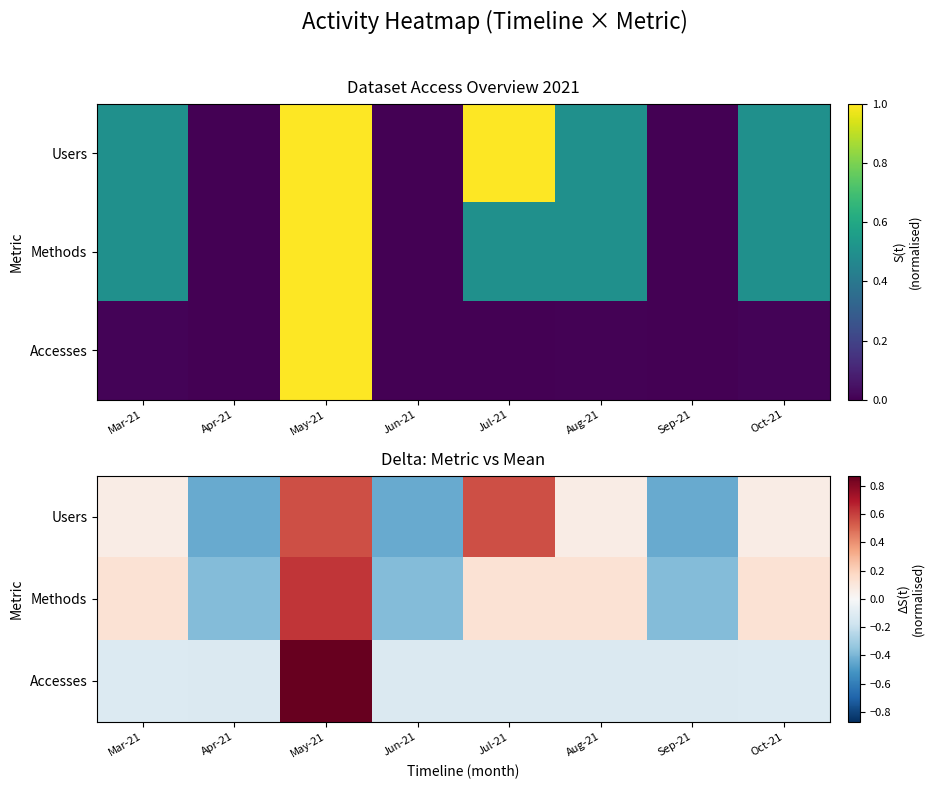

Rank the series by their maximum value, from highest to lowest.

Accesses, Methods, Users